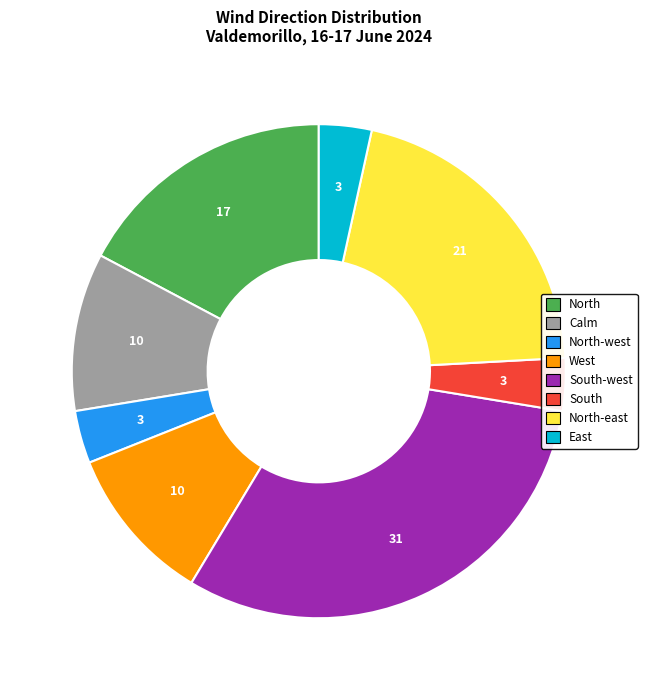

Count the number of slices in the pie.

8